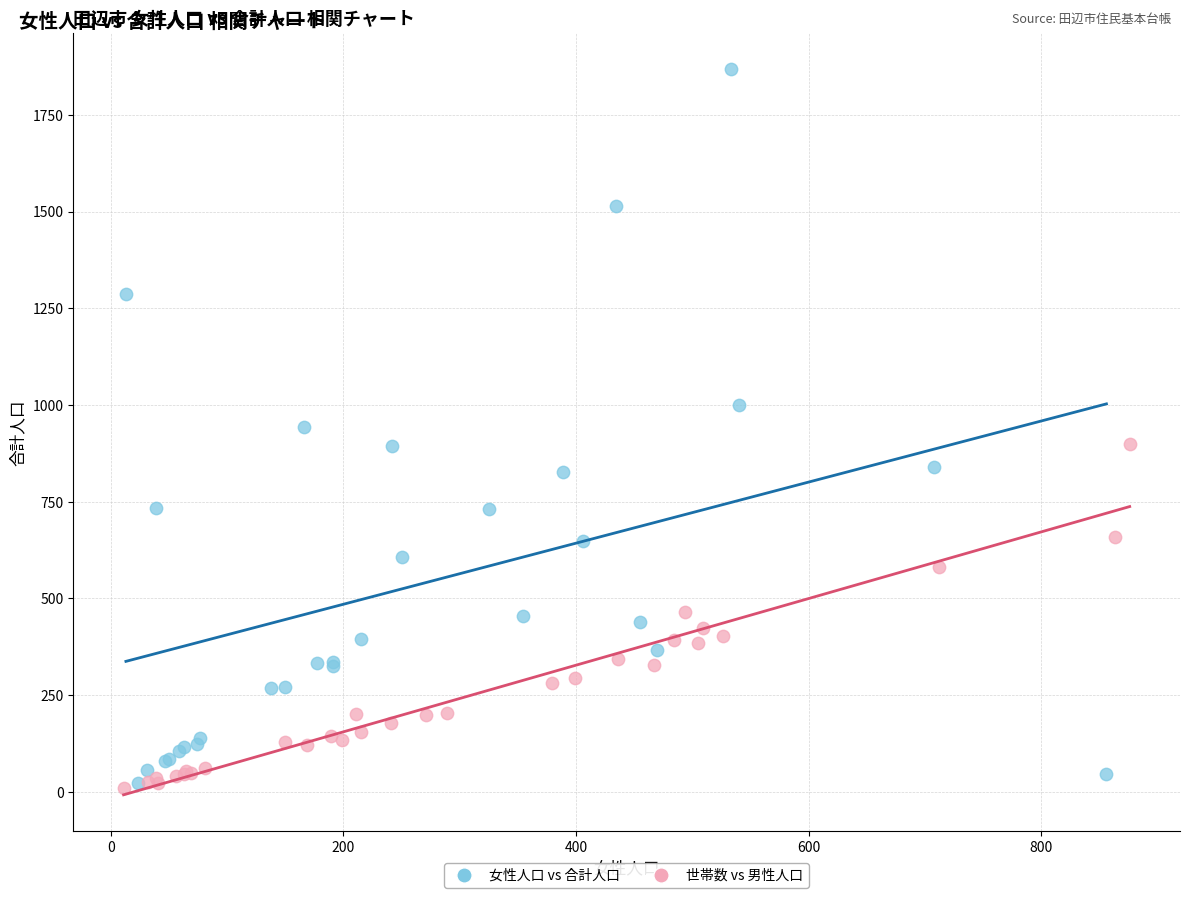

Which series contains the highest Y value?

女性人口 vs 合計人口